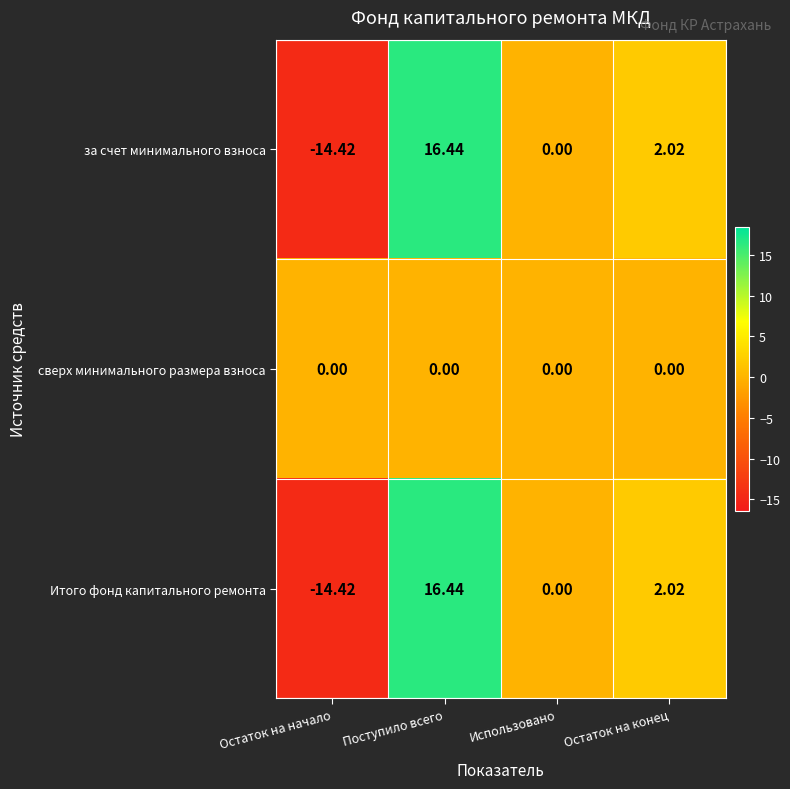

At which category is the sum across all series the highest?

Поступило всего